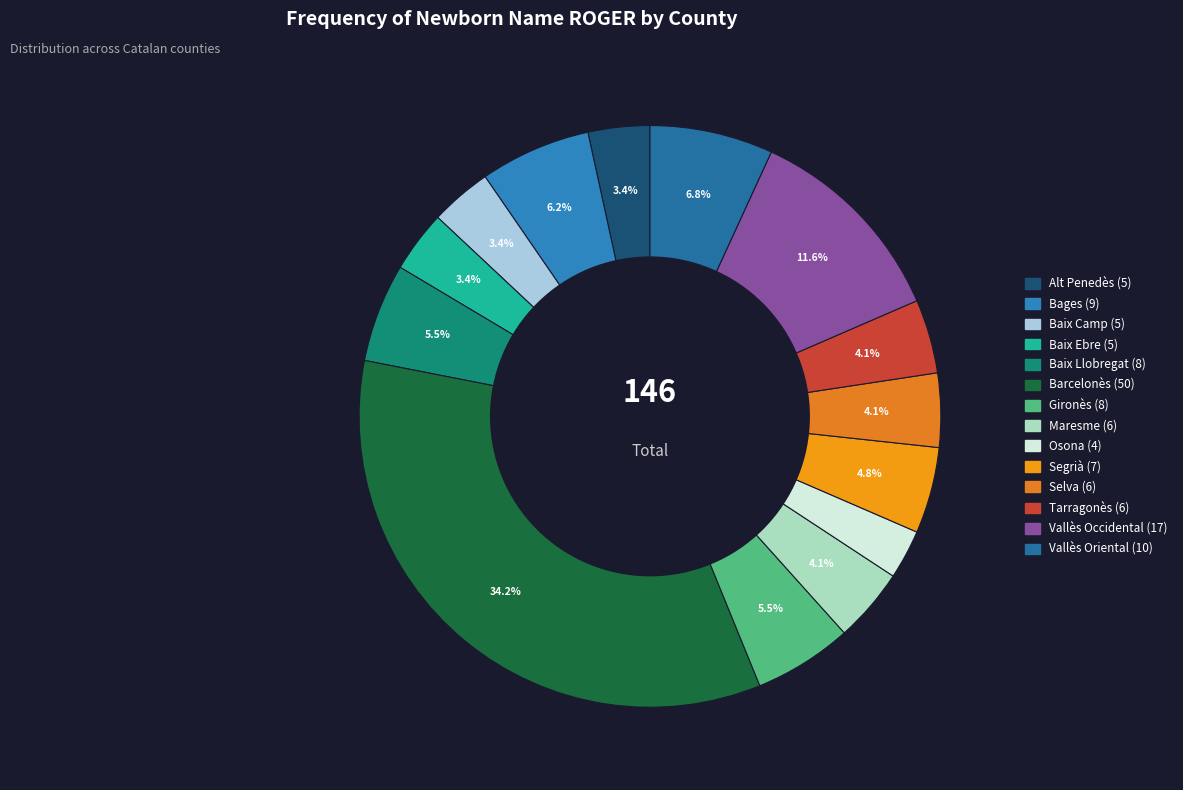

Is there any slice that represents more than half of the pie?

No